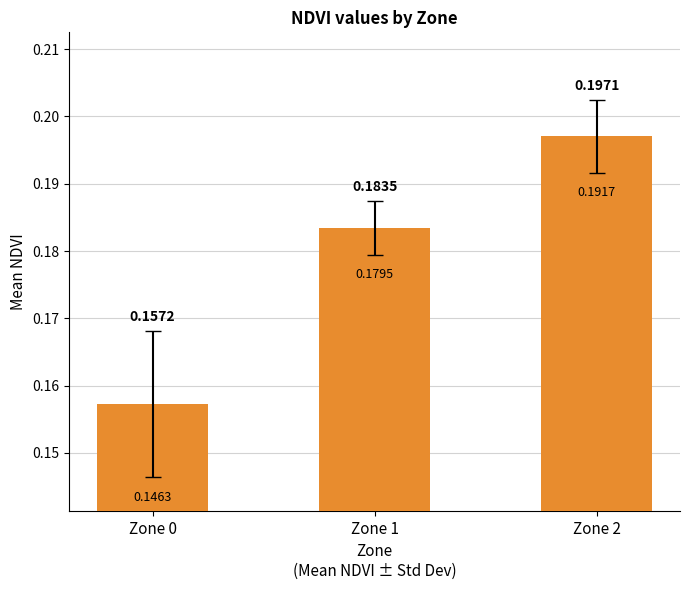

The value at Zone 0 is 0.1. True or false?

False